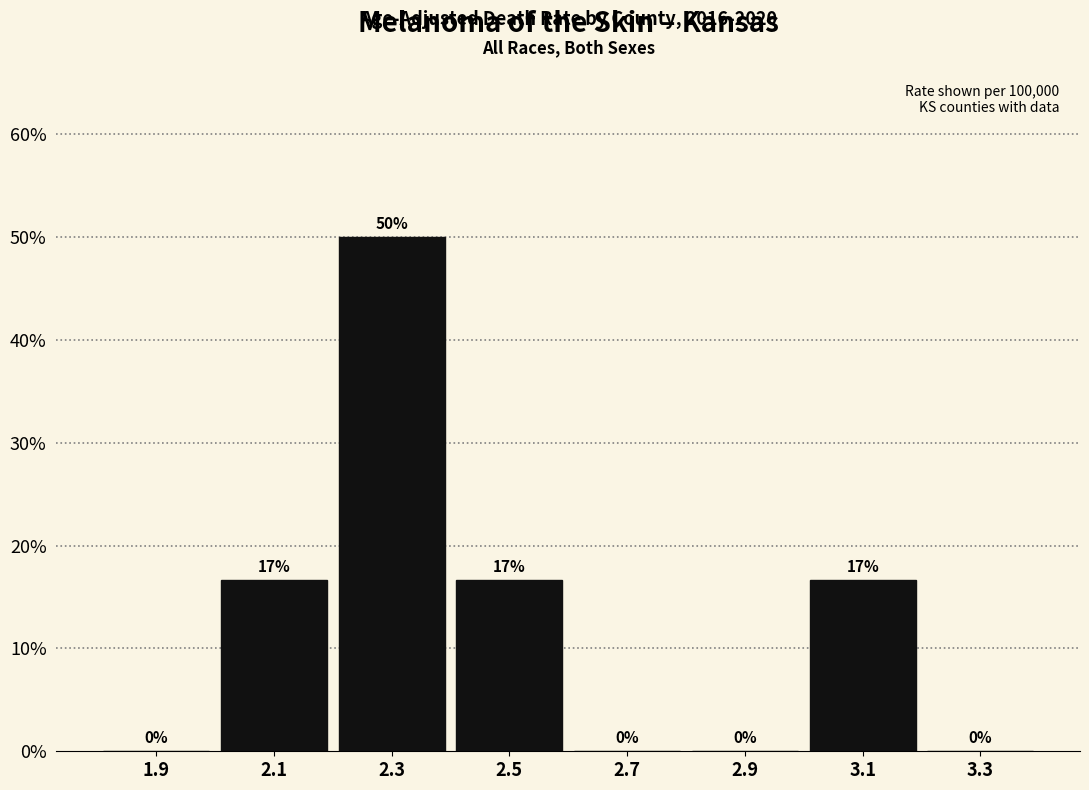

True or false: the data shows 16.7 at 2.5.

True